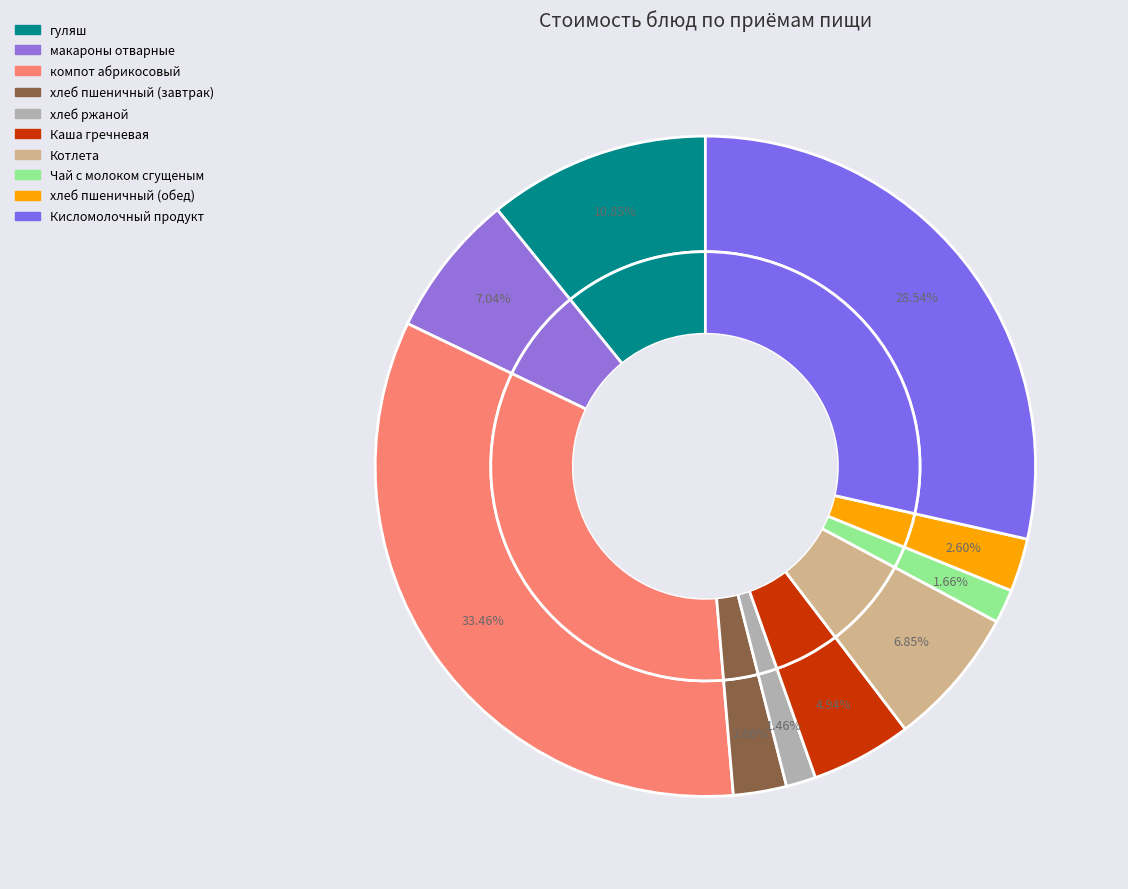

Combined, do Каша гречневая and гуляш account for over 50%?

No